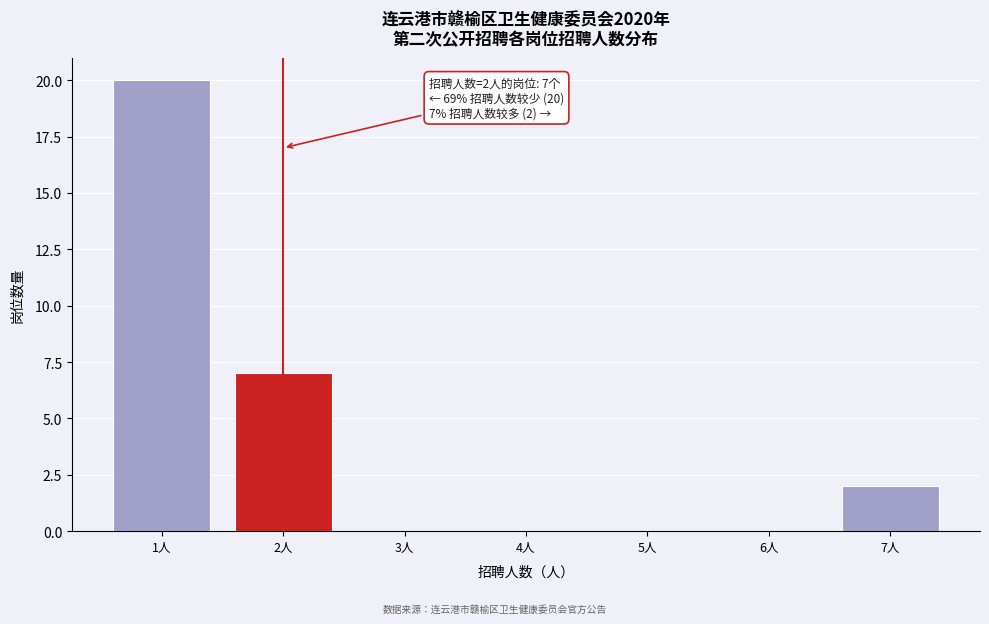

Over which range of the x-axis is the bar tallest?

0.5 to 1.5